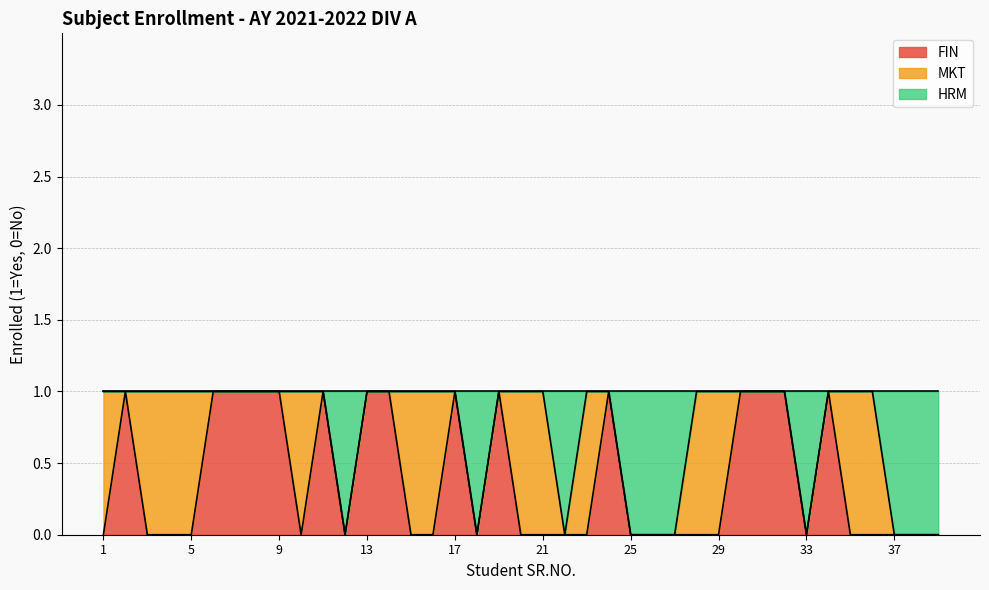

Does the chart have visible grid lines?

Yes